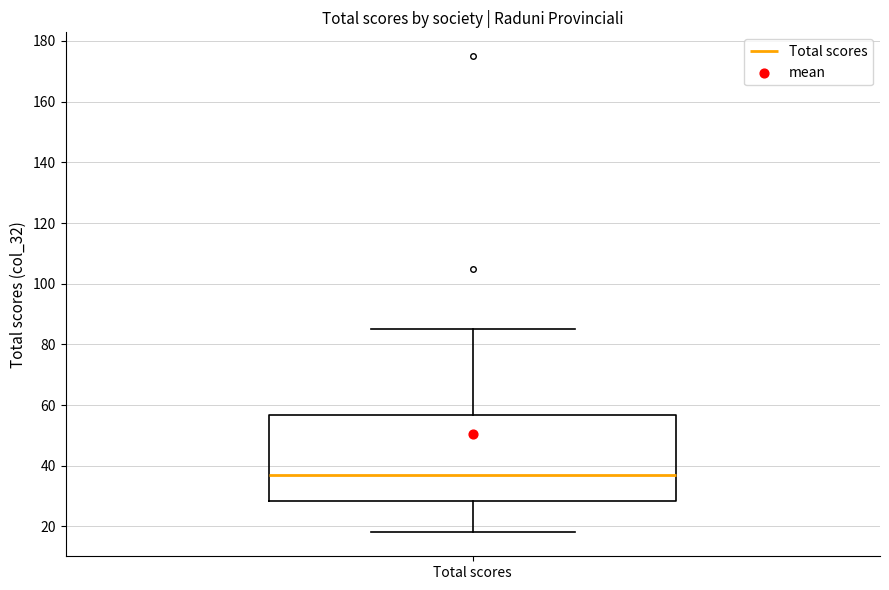

Where is the upper edge of the box for Total scores on the y-axis? The values are not printed on the chart, so give them approximately, as read against the axis.

56